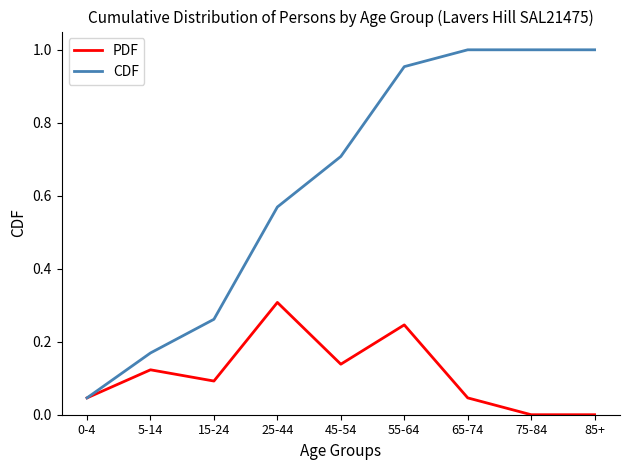

Which series has the largest range (max minus min)?

CDF